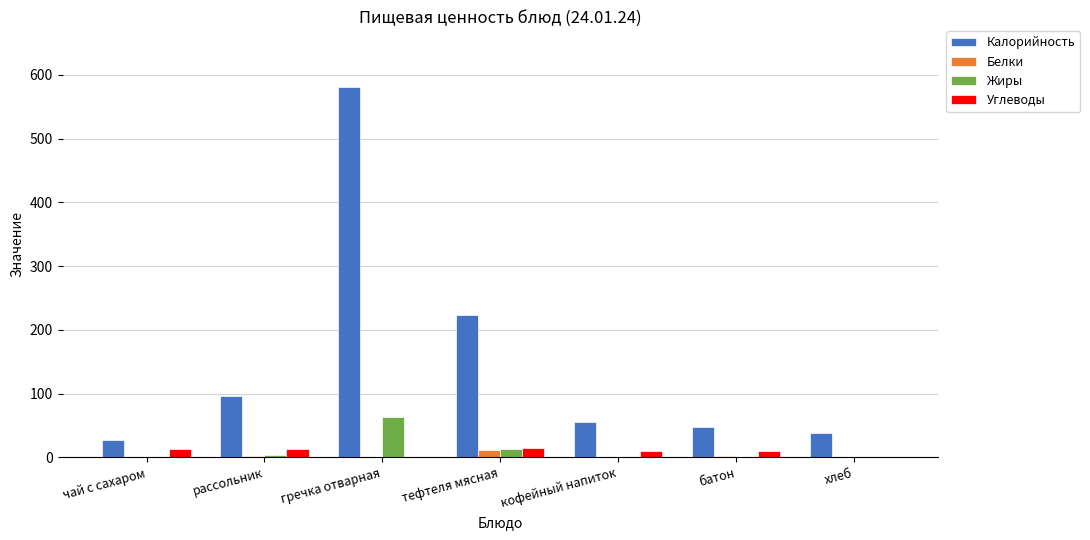

Does the chart contain stacked bars?

No